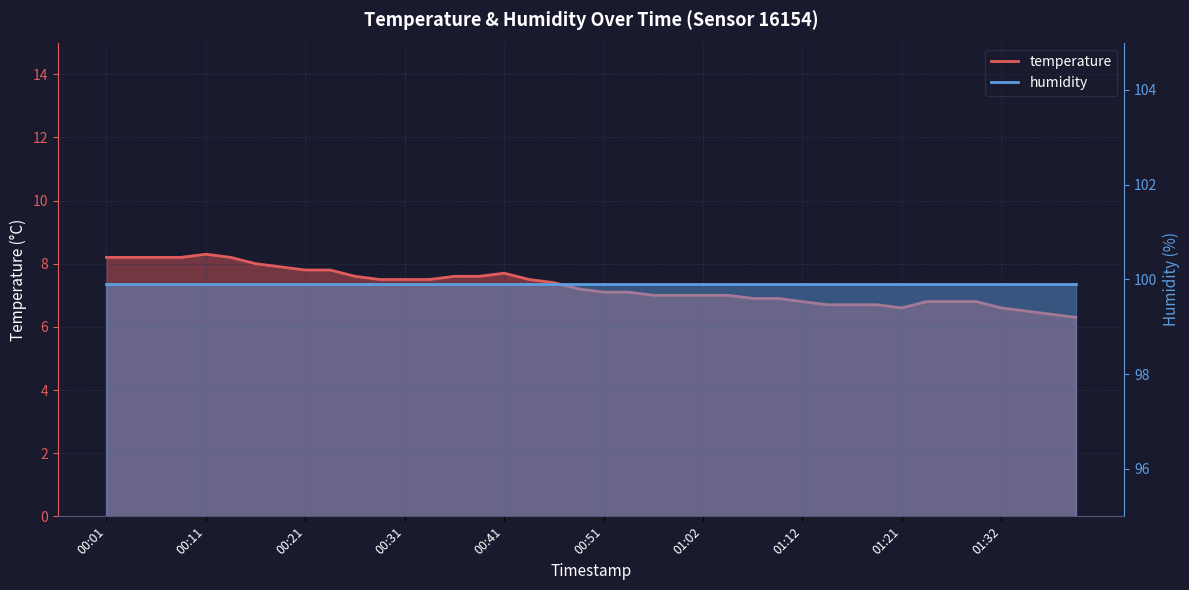

Reading left to right, list all the values displayed in this chart.

8.2	8.2	8.2	8.2	8.3	8.2	8.0	7.9	7.8	7.8	7.6	7.5	7.5	7.5	7.6	7.6	7.7	7.5	7.4	7.2	7.1	7.1	7.0	7.0	7.0	7.0	6.9	6.9	6.8	6.7	6.7	6.7	6.6	6.8	6.8	6.8	6.6	6.5	6.4	6.3